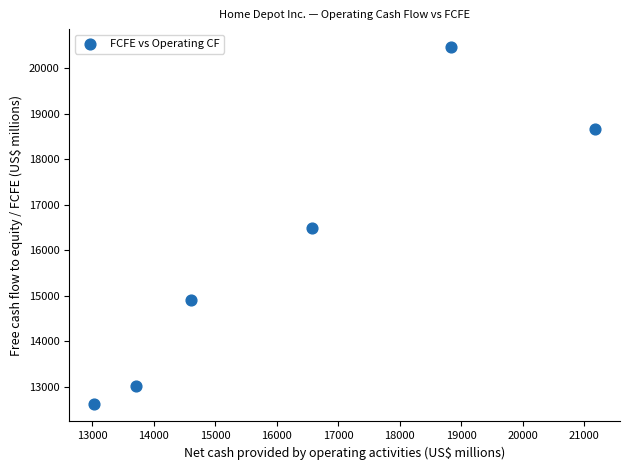

What is the range of X values (max minus min)?

8134